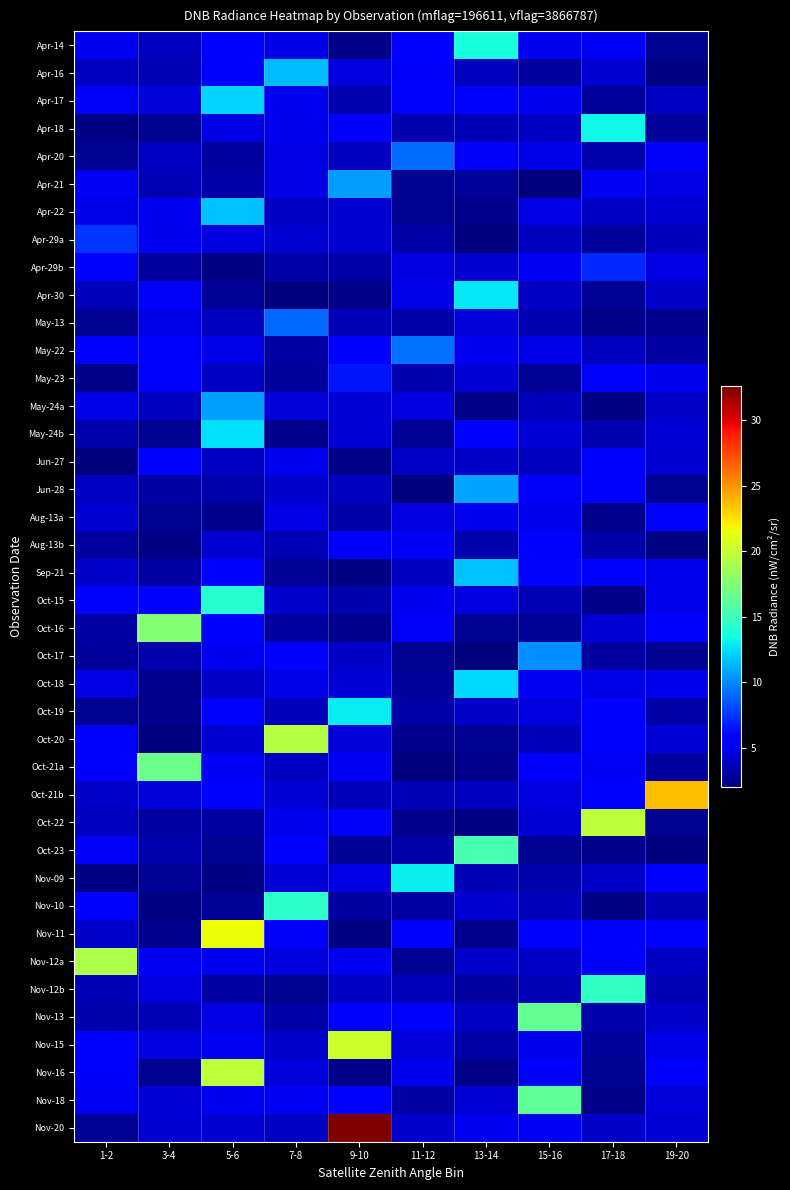

At how many categories does at least one series exceed 4?

10